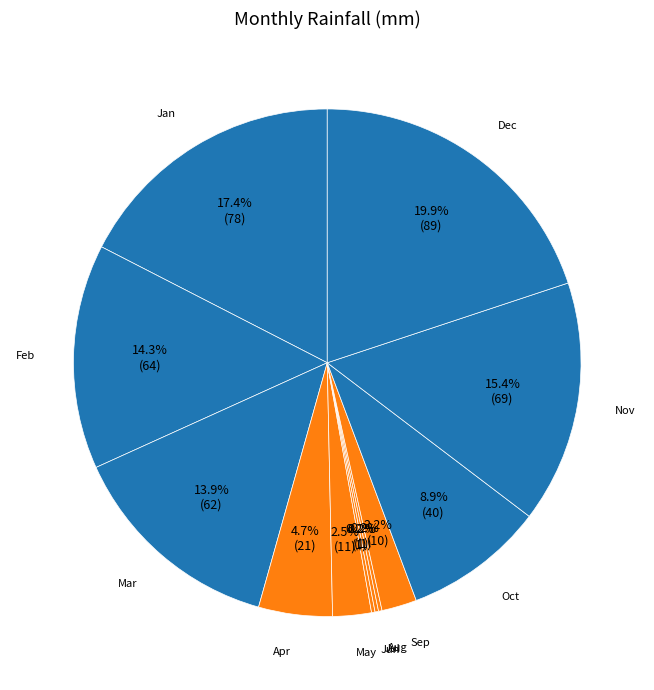

How many slices are in this pie chart?

12